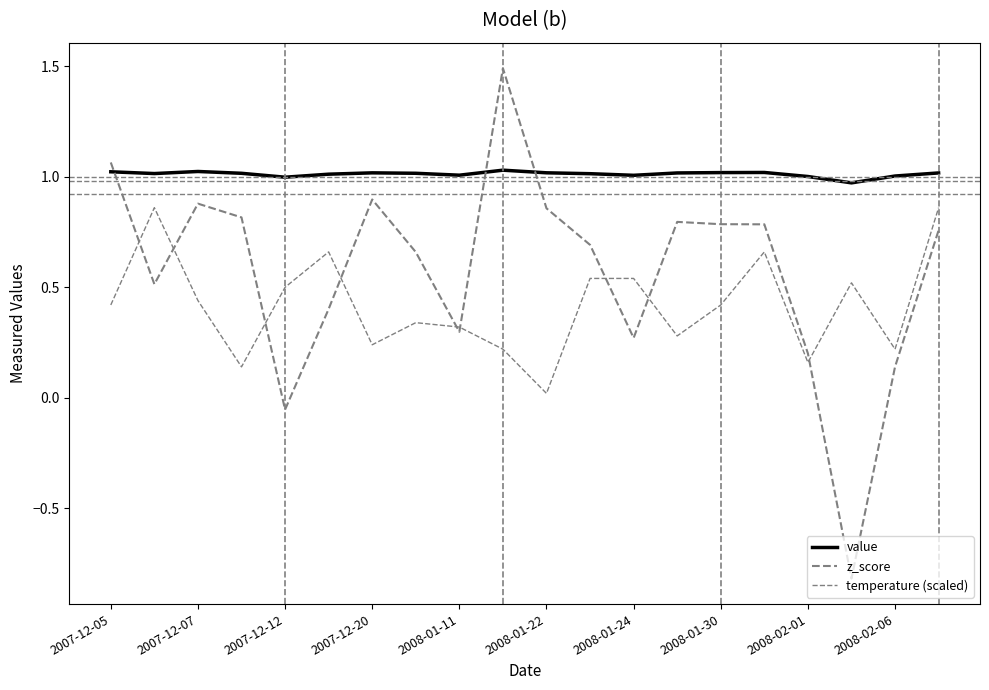

True or false: z_score and temperature (scaled) cross at least once.

True